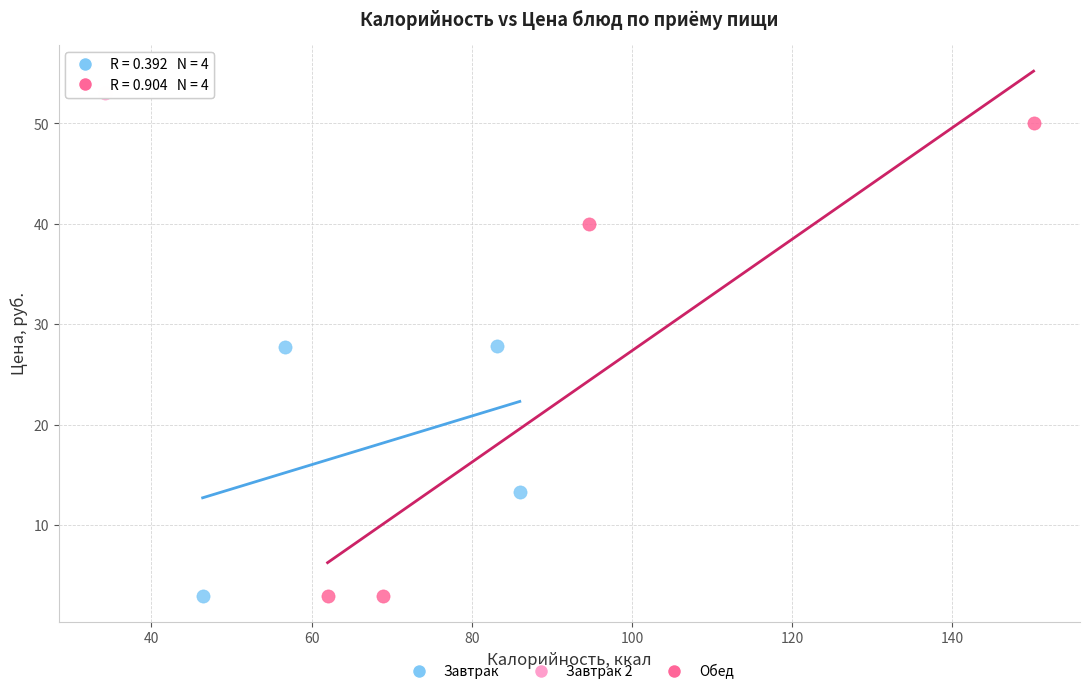

What are all the series names shown in the legend?

Завтрак, Завтрак 2, Обед